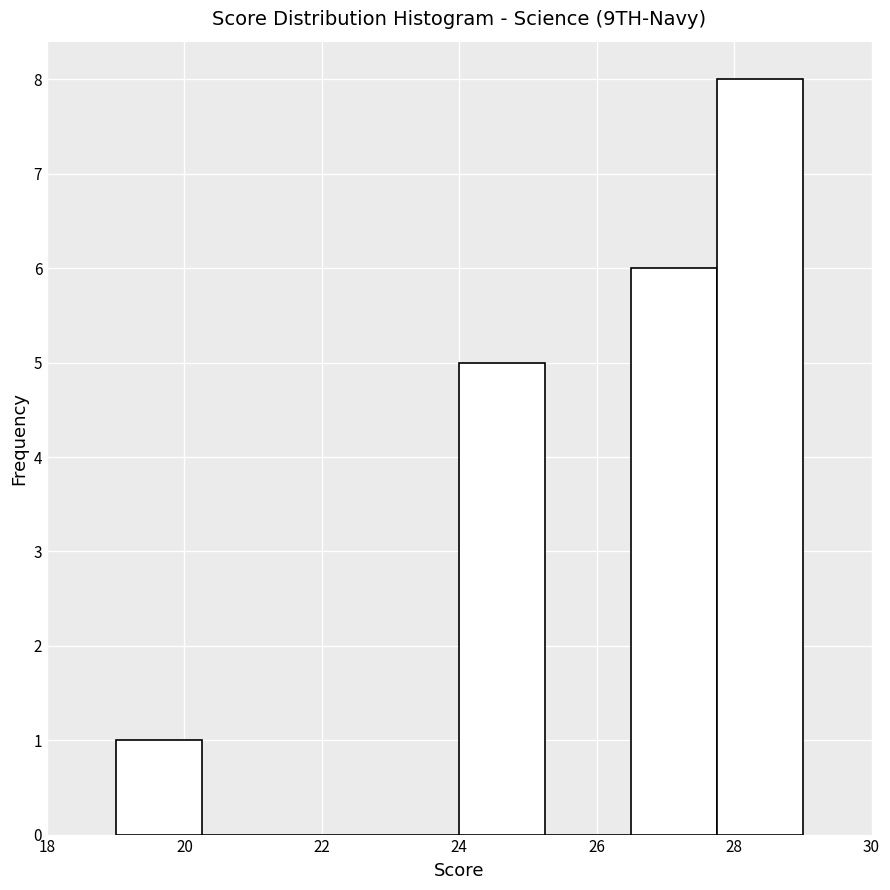

Reading left to right, transcribe this chart: for each bar, give the range it covers on the x-axis and its height. Neither the bar edges nor the heights are printed on the chart, so give them approximately, as read against the axes.

19.00 to 20.25: 1
20.25 to 21.50: 0
21.50 to 22.75: 0
22.75 to 24.00: 0
24.00 to 25.25: 5
25.25 to 26.50: 0
26.50 to 27.75: 6
27.75 to 29.00: 8